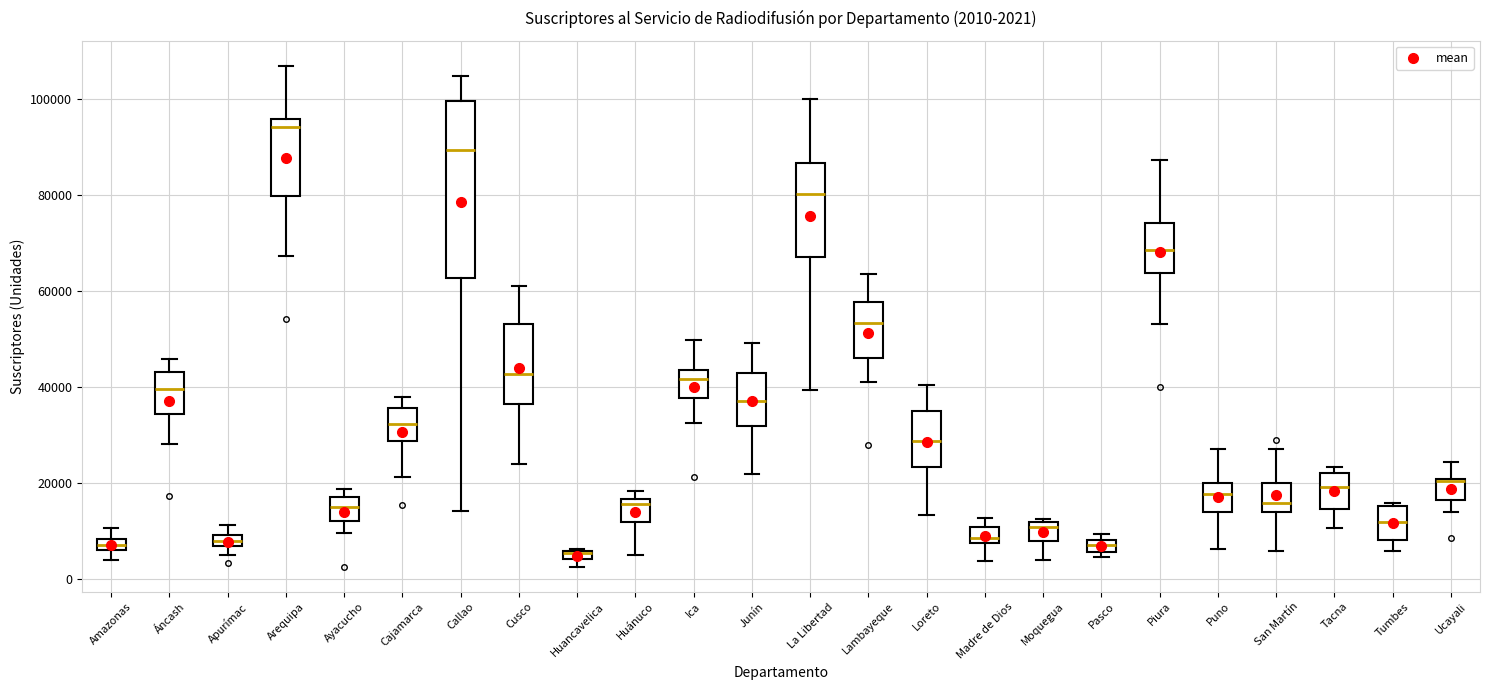

Which box is the tallest, from its lower edge to its upper edge?

Callao